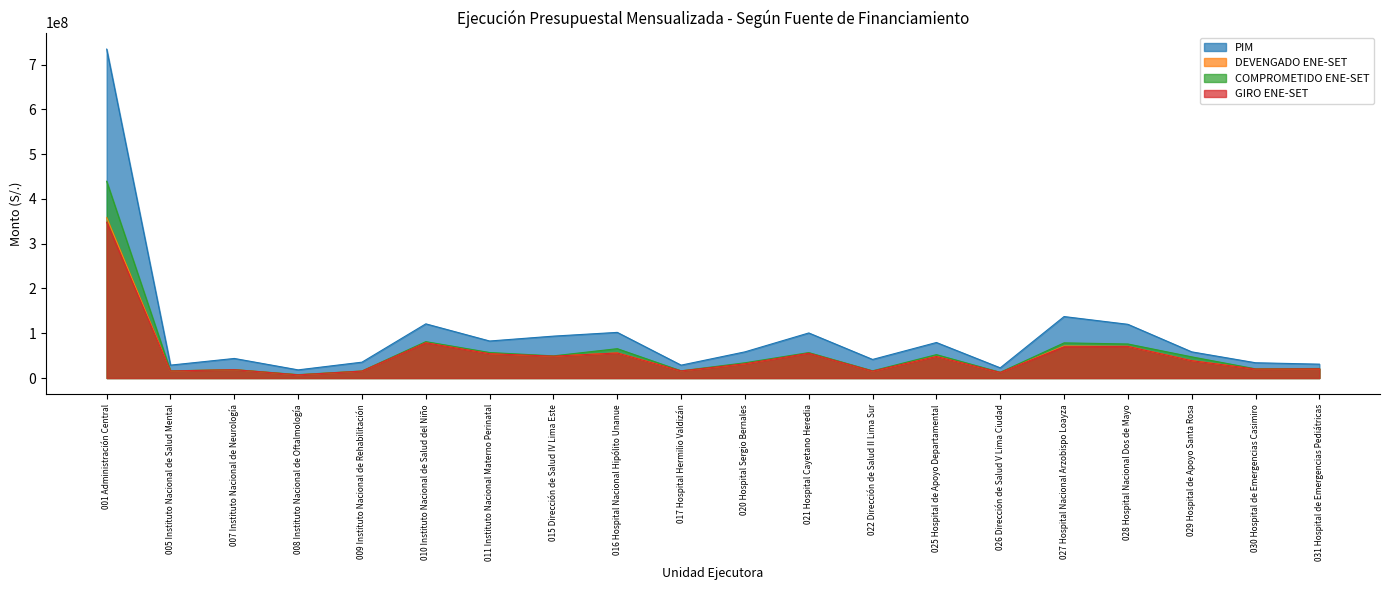

What is the label of the 11th point from the left?

020 Hospital Sergio Bernales